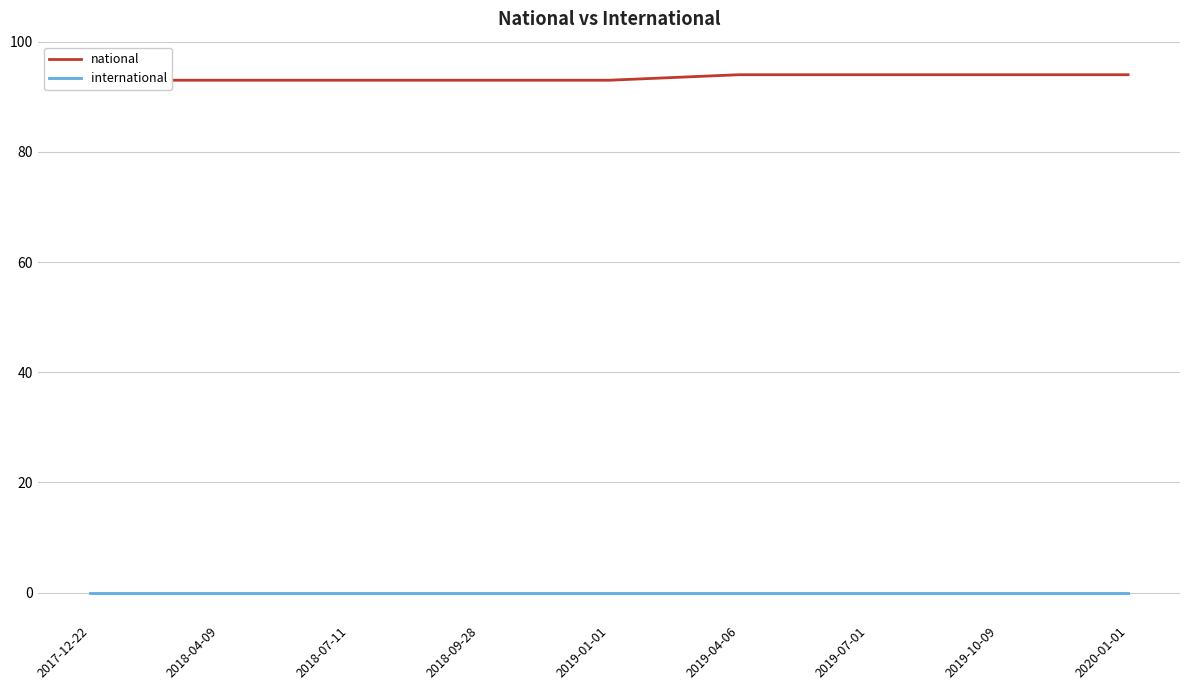

What are all the series names shown in the legend?

national, international